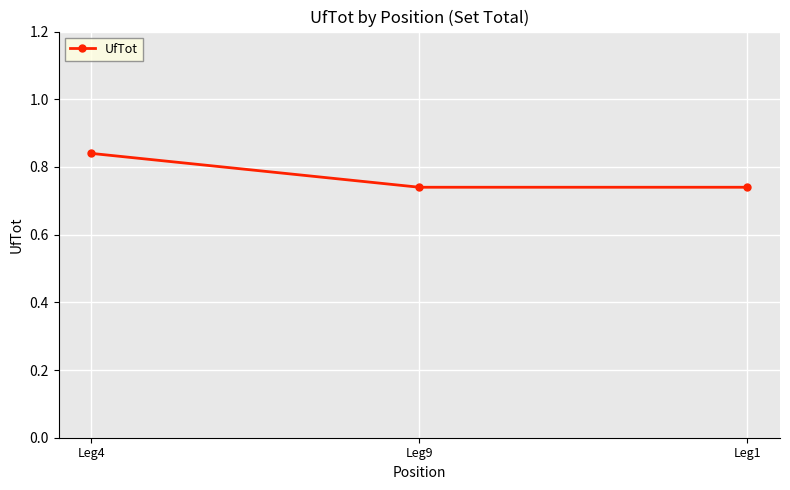

What position from the left is Leg4?

1